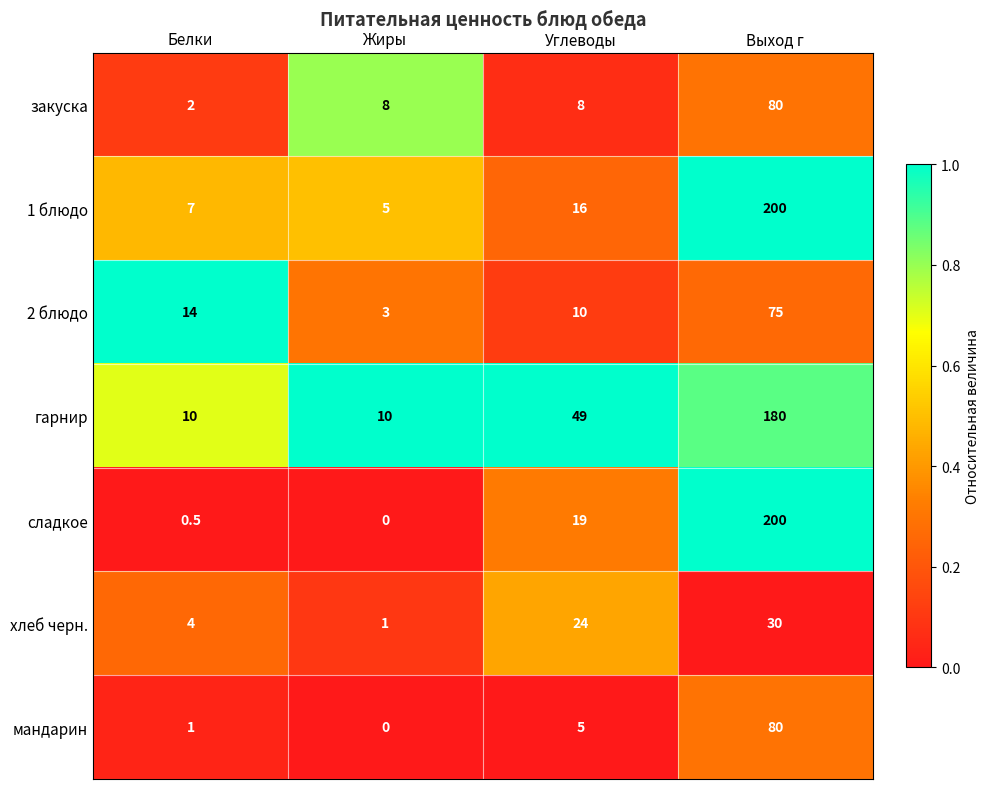

Read the гарнир value at Белки.

10.0